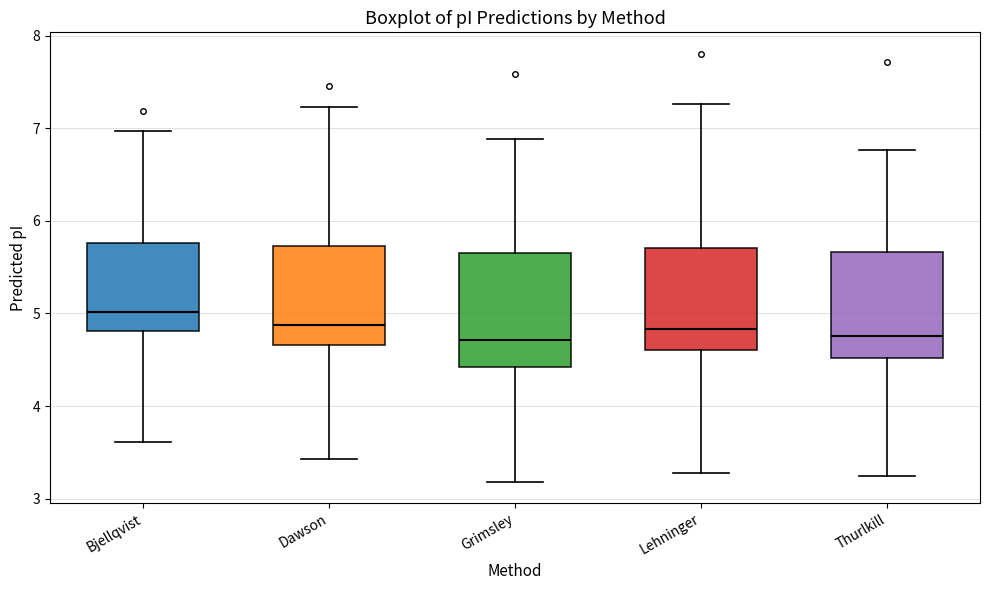

Reading left to right, read every box against the y-axis: the position of its median line, the range the box covers, and the ends of its whiskers. The values are not printed on the chart, so give them approximately, as read against the axis.

Bjellqvist: median 5.0, box 4.8 to 5.8, whiskers 3.6 to 7.0
Dawson: median 4.9, box 4.7 to 5.7, whiskers 3.4 to 7.2
Grimsley: median 4.7, box 4.4 to 5.7, whiskers 3.2 to 6.9
Lehninger: median 4.8, box 4.6 to 5.7, whiskers 3.3 to 7.3
Thurlkill: median 4.8, box 4.5 to 5.7, whiskers 3.2 to 6.8